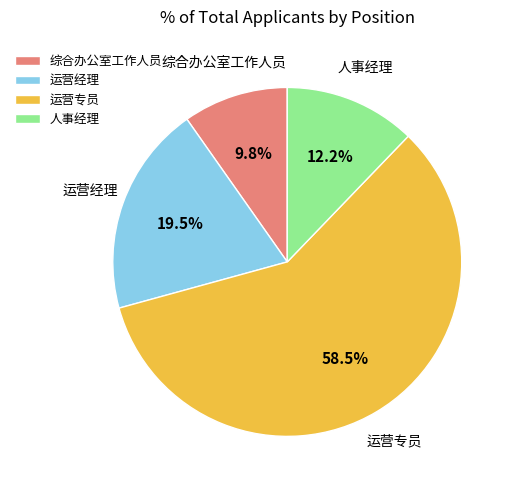

What portion of the pie excludes 运营经理?

80.5%